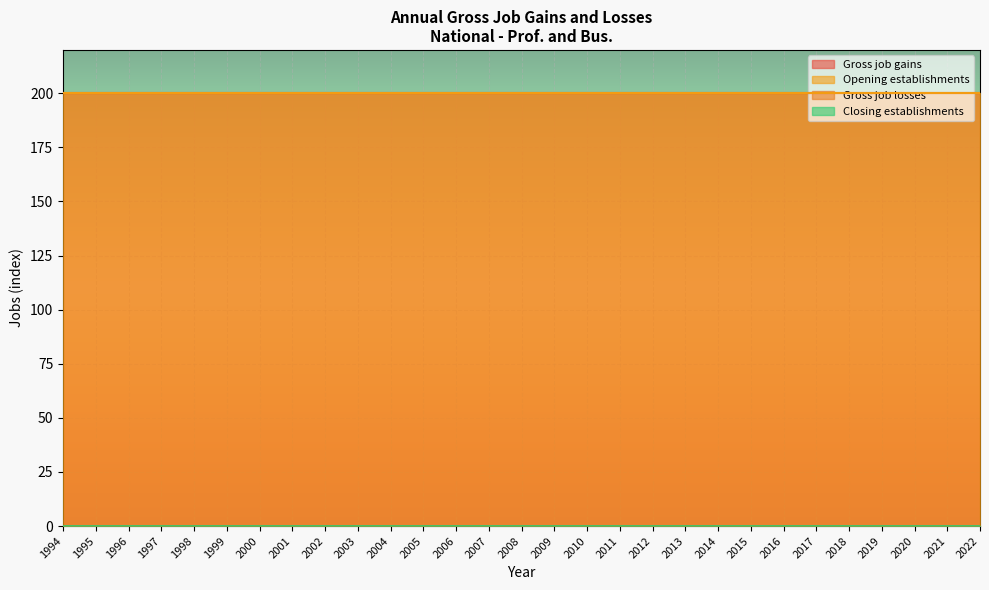

True or false: Closing establishments and Gross job gains intersect in this chart.

False